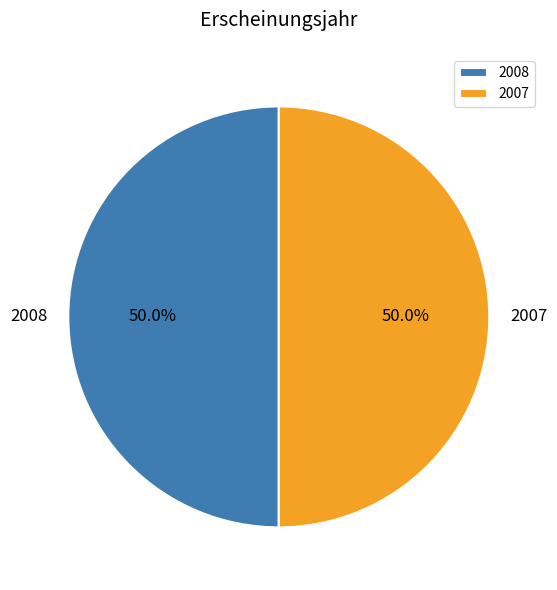

Approximately how many times larger is the value at 2008 compared to 2007?

1.0